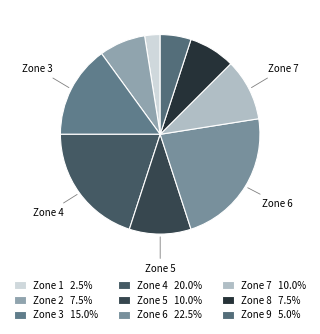

Does any single category account for the majority?

No